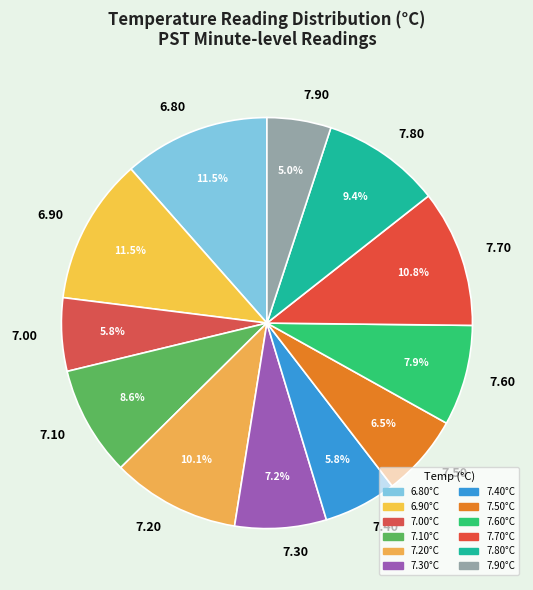

Is 7.20 the majority of the pie?

No